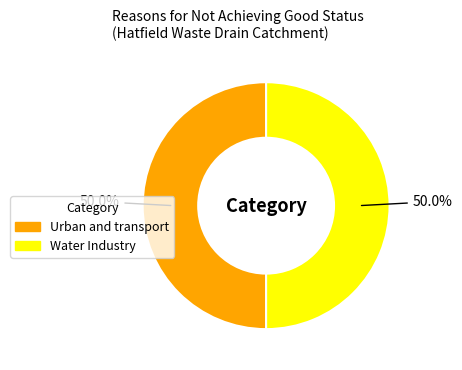

Approximately how many times larger is the value at Water Industry compared to Urban and transport?

1.0